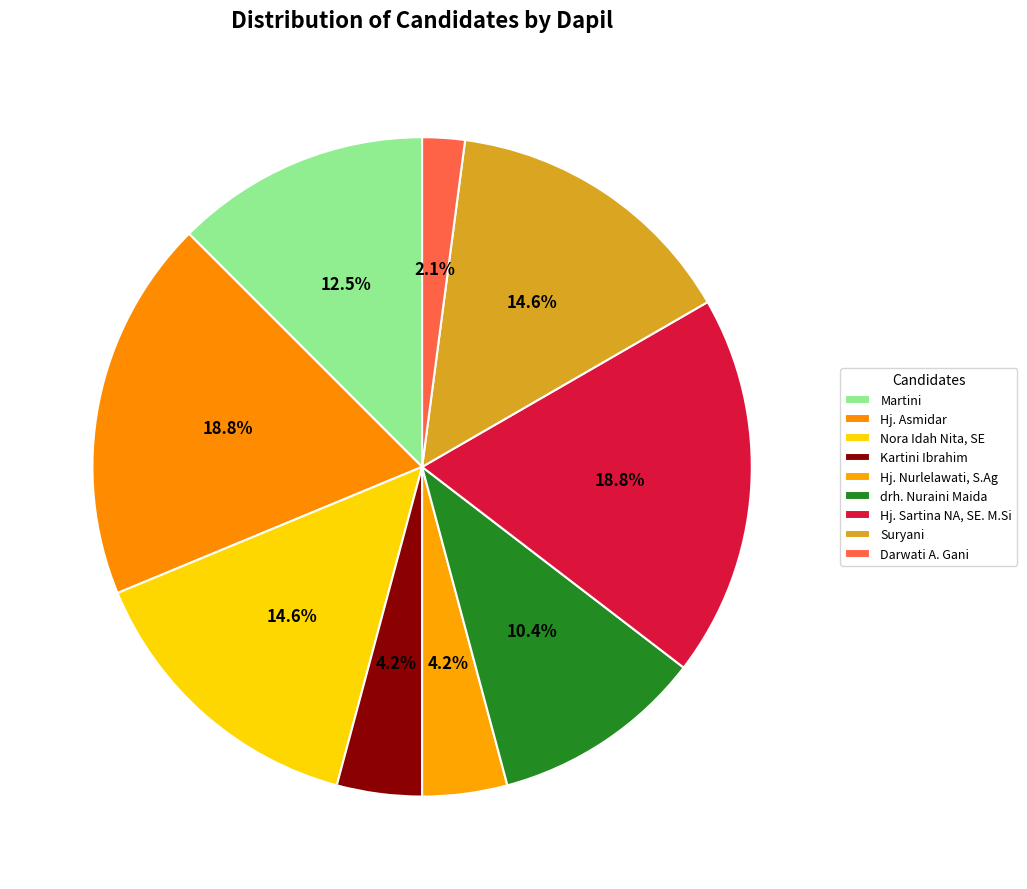

Does Kartini Ibrahim account for over 50% of the chart?

No